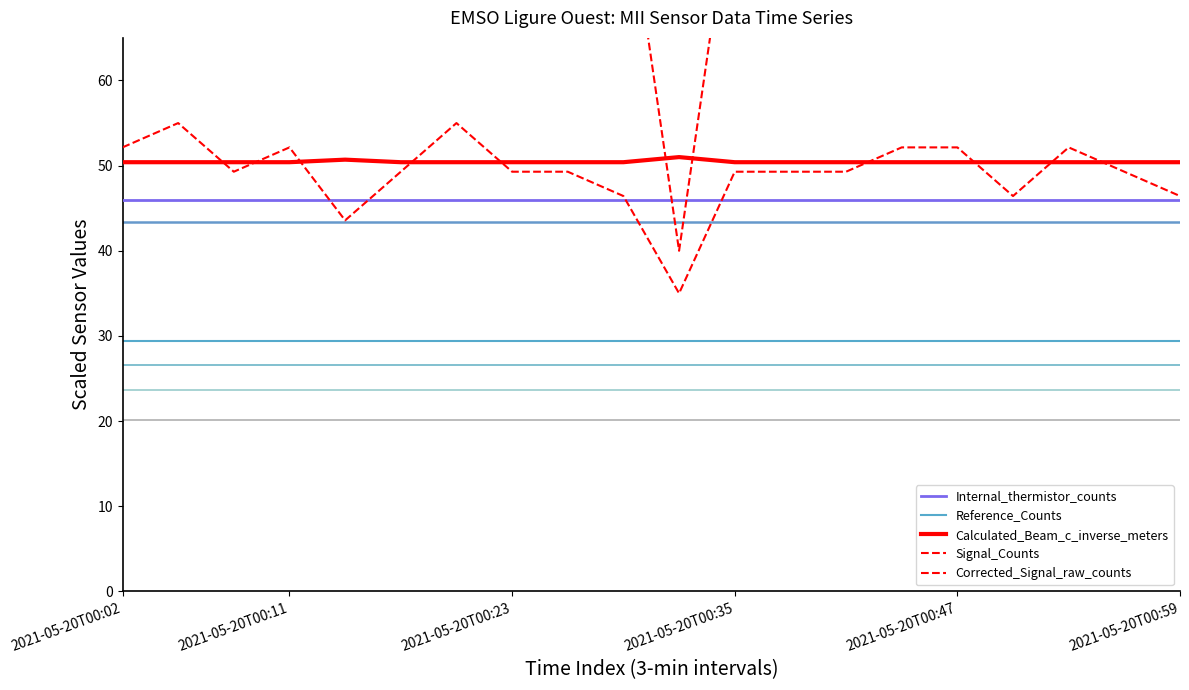

Between 2021-05-20T00:50:27 and 2021-05-20T00:56:30, which series saw the biggest shift?

Signal_Counts